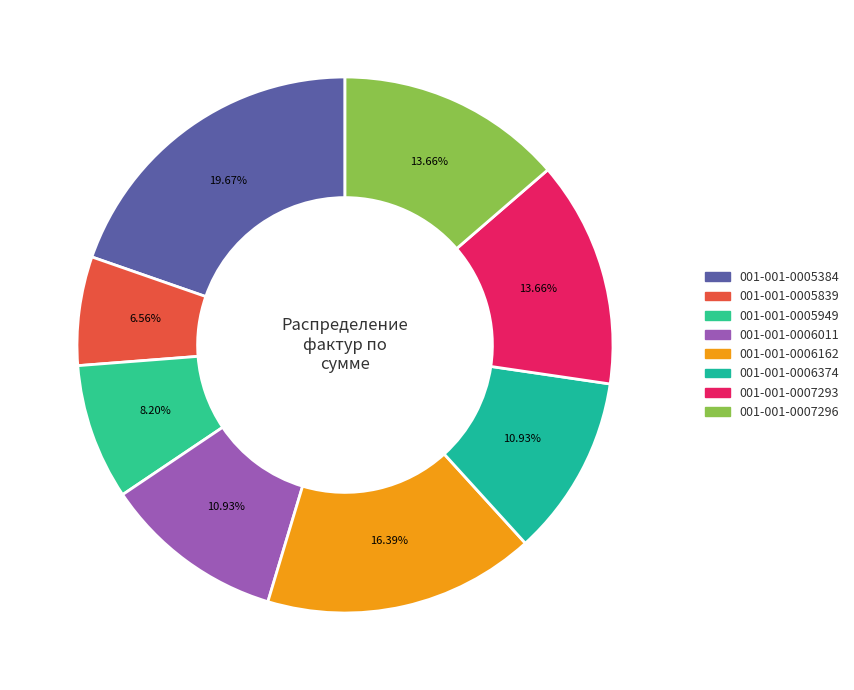

Which slice is the smallest?

001-001-0005839